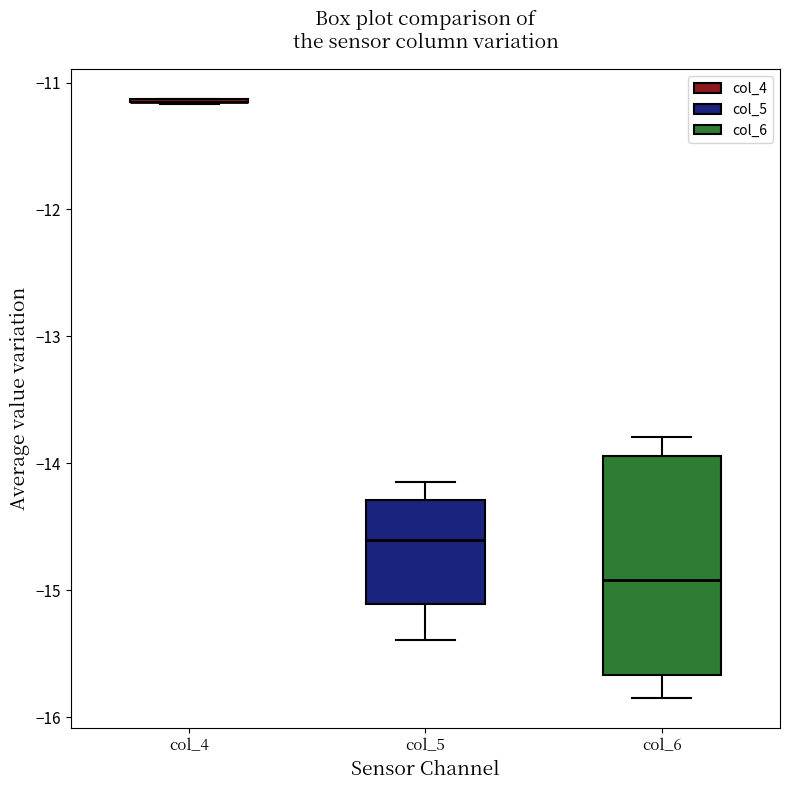

Reading left to right, transcribe this box plot: for each box, give where its median line is, the range the box spans, and where its two whiskers end, as read against the y-axis. The values are not printed on the chart, so give them approximately, as read against the axis.

col_4: box collapsed to a line at -11.1, whiskers -11.2 to -11.1
col_5: median -14.6, box -15.1 to -14.3, whiskers -15.4 to -14.1
col_6: median -14.9, box -15.7 to -13.9, whiskers -15.8 to -13.8